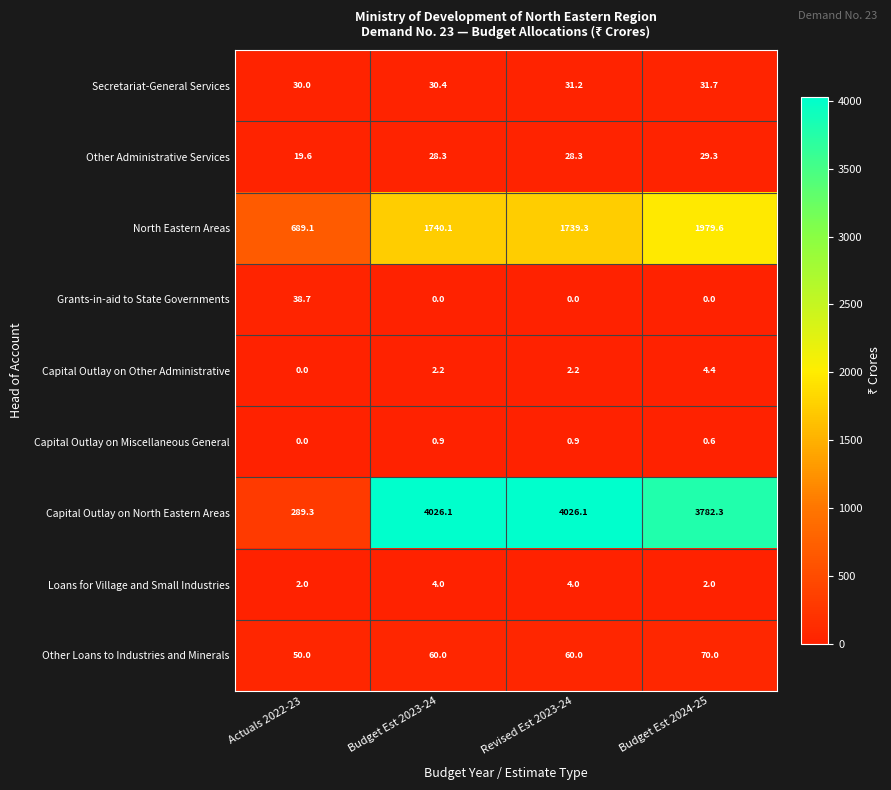

What is the spread (max minus min) of values at Budget Est 2024-25?

3782.3